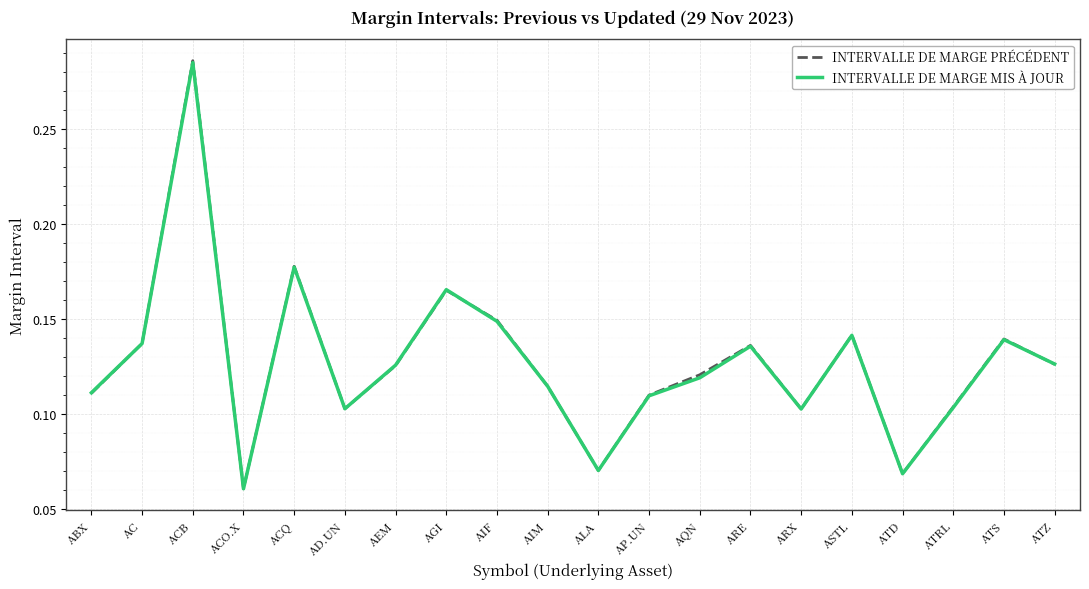

Where is INTERVALLE DE MARGE PRÉCÉDENT nearest to the value 0?

ACO.X